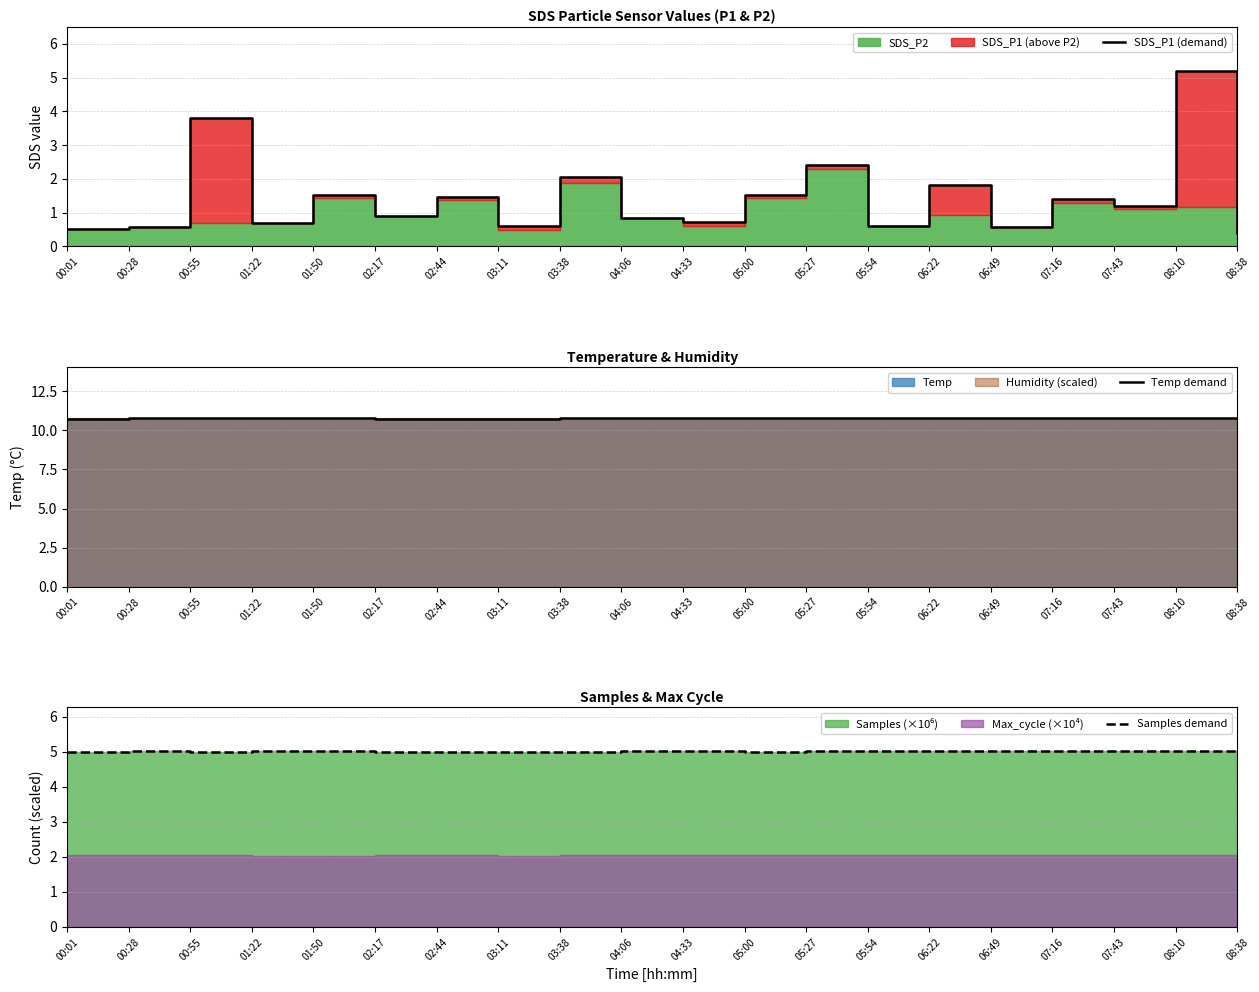

The Temp demand series shows 10.8 at 07:43. True or false?

True